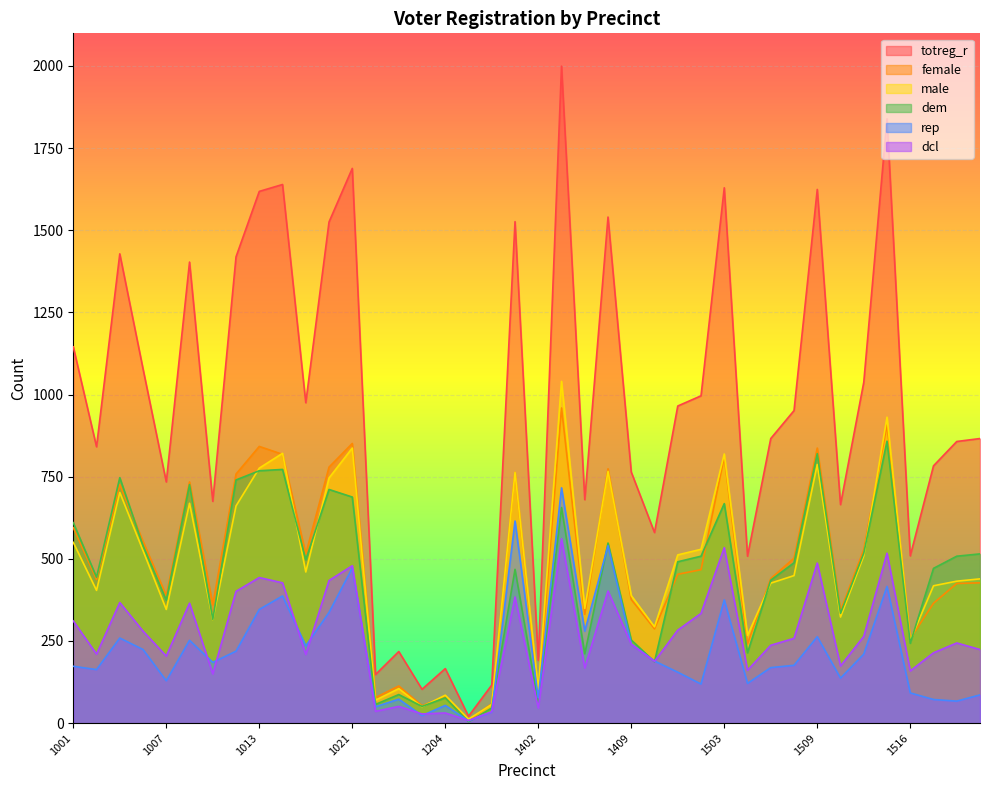

Does the chart display data point markers on the line(s)?

No